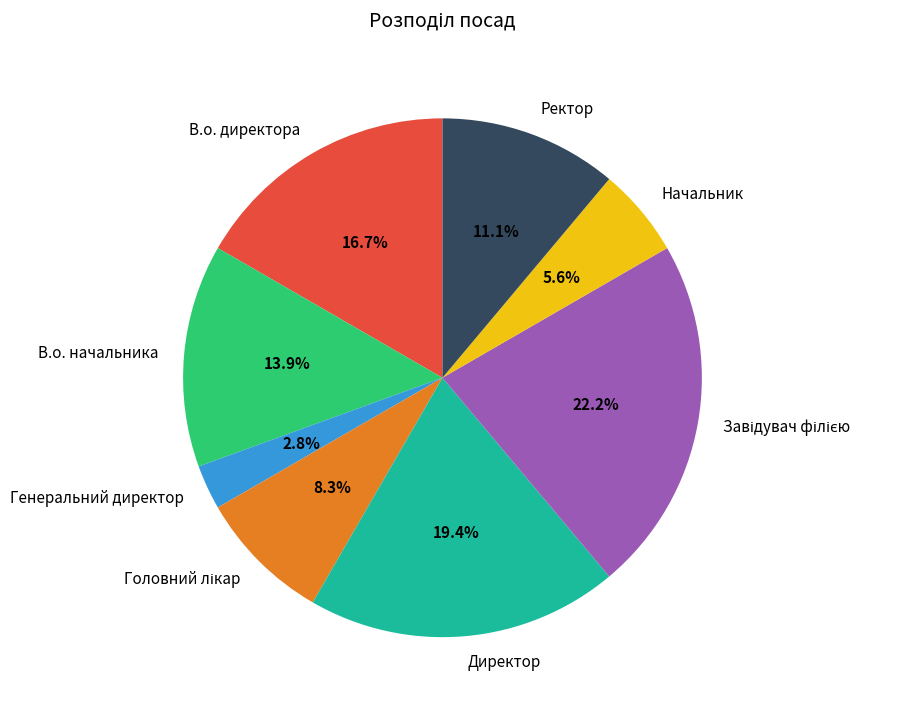

What is the smallest slice in the pie chart?

Генеральний директор